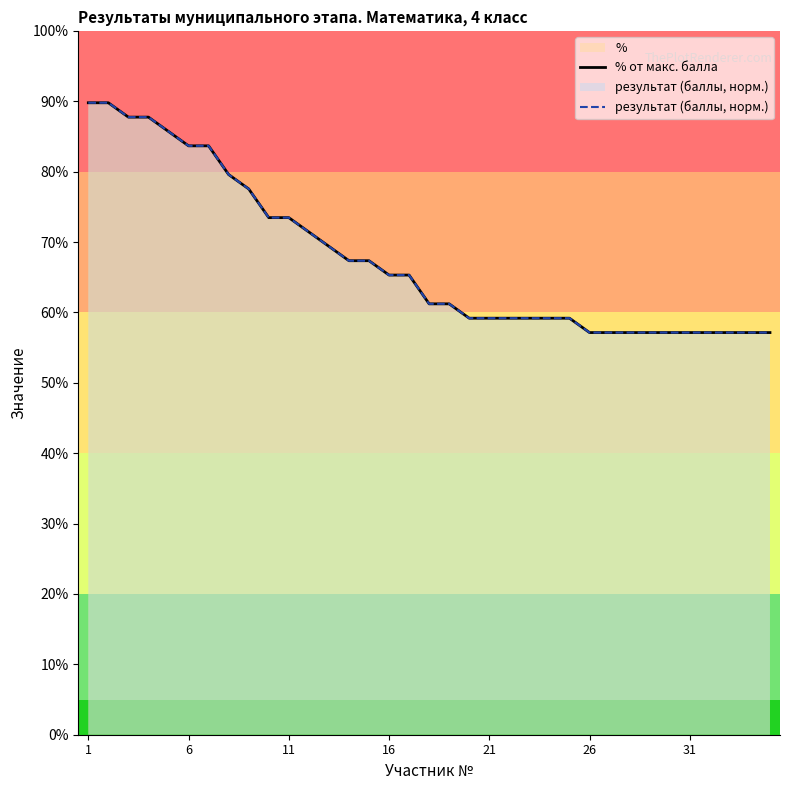

Which series has the widest spread of values?

результат (баллы, норм.)